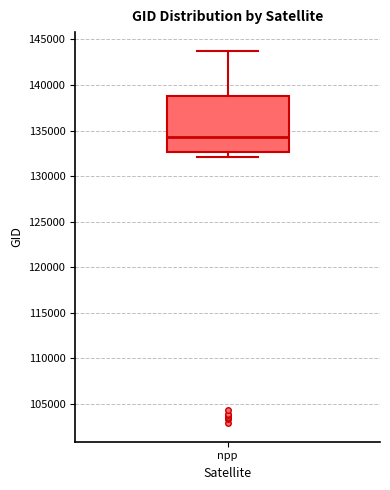

Read this box plot against the y-axis: the position of the median line, the range covered by the box, and the ends of both whiskers. The values are not printed on the chart, so give them approximately, as read against the axis.

median 134500, box 132500 to 138500, whiskers 132000 to 144000